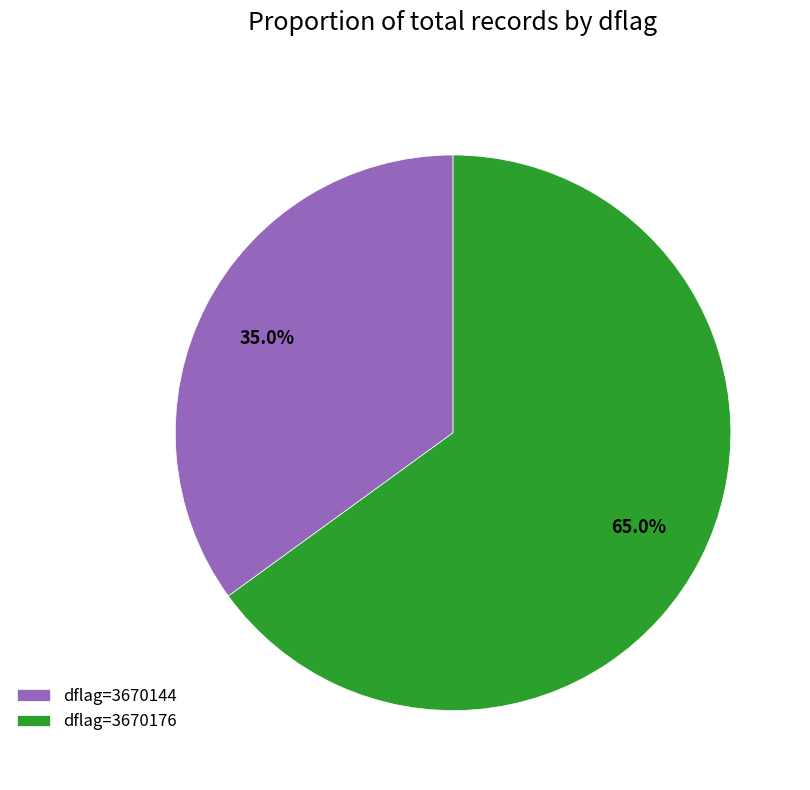

Rank the categories by value from lowest to highest.

dflag=3670144, dflag=3670176